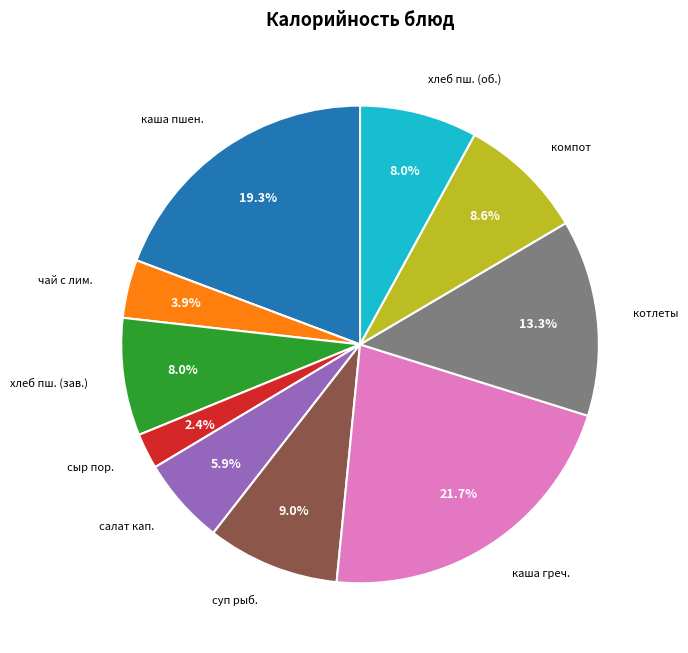

Is салат кап. the majority of the pie?

No